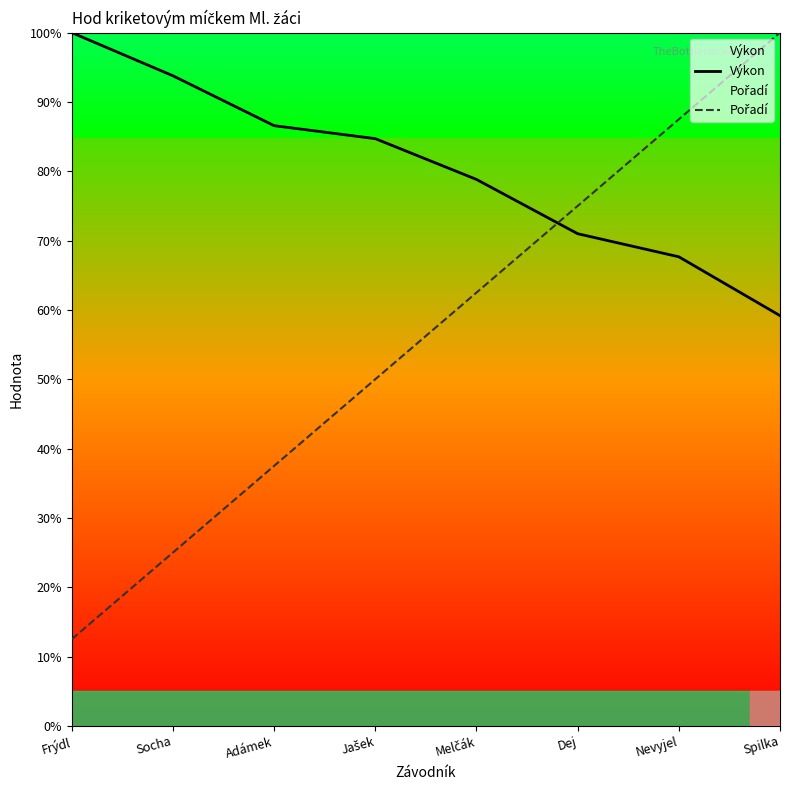

Is this an area chart (filled region under the line)?

No